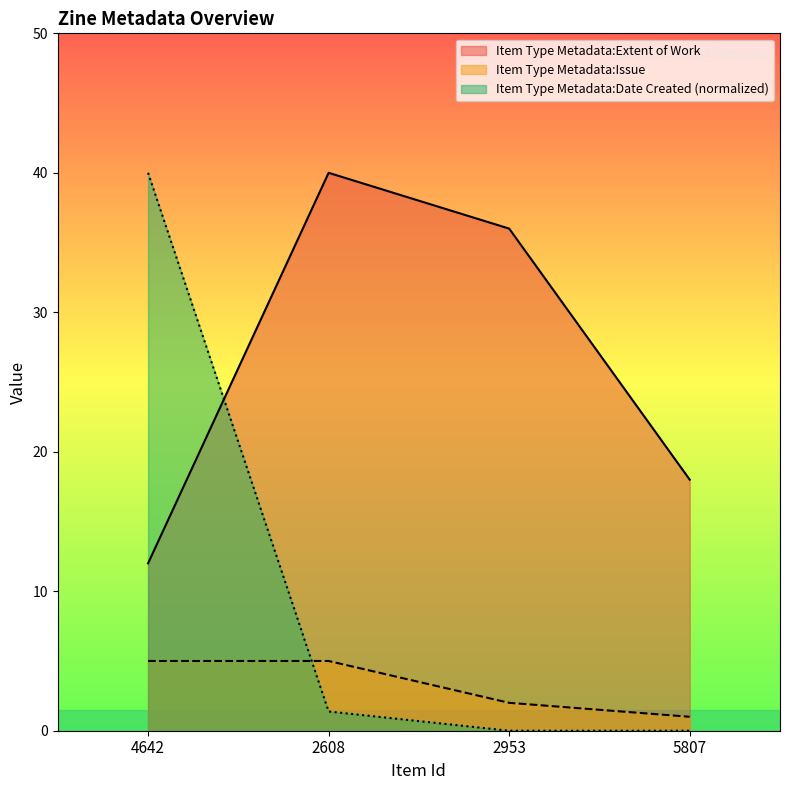

Is it true that Item Type Metadata:Extent of Work equals 12.0 at 4642?

True